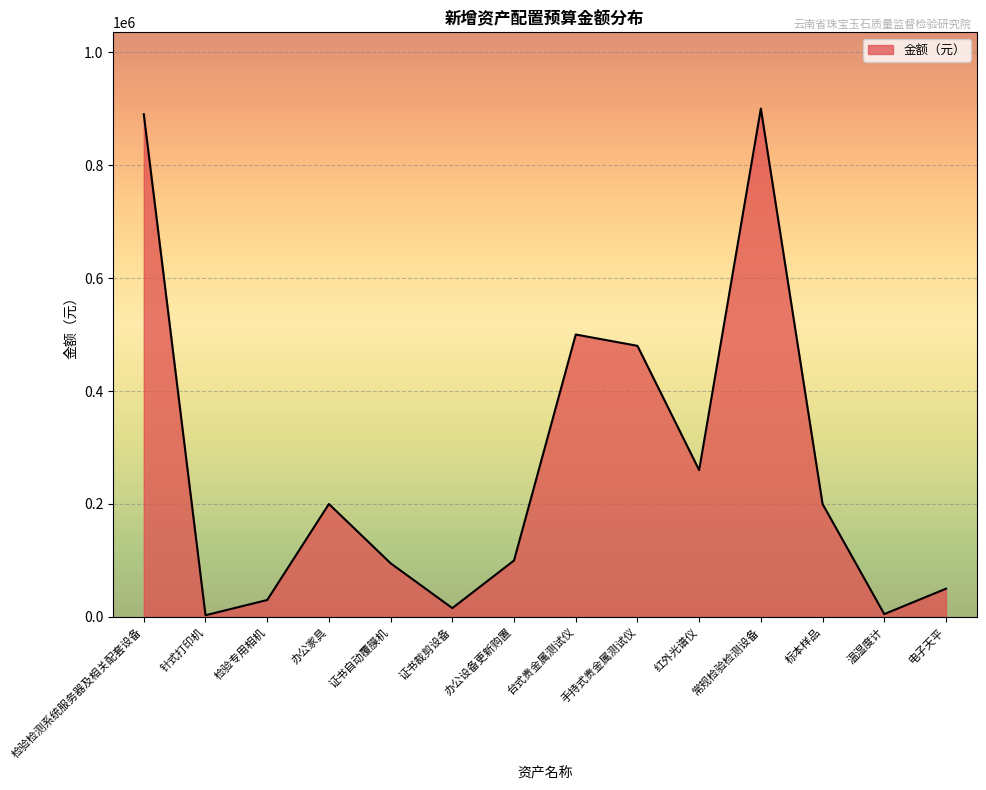

The value at 办公设备更新购置 is 50737. True or false?

False